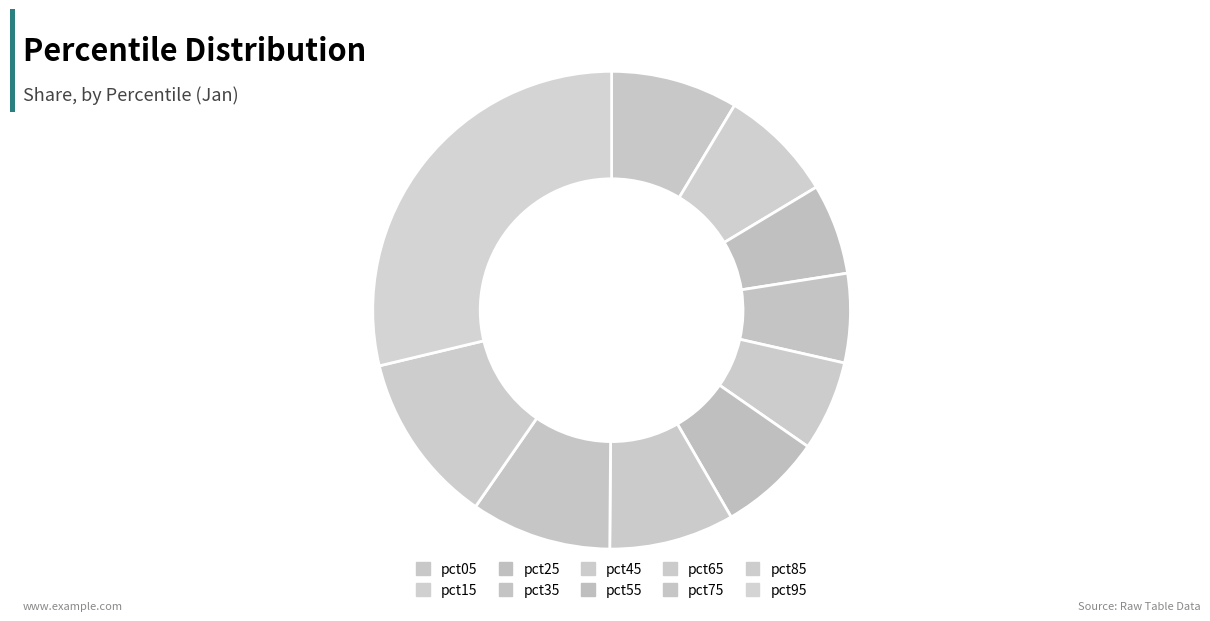

The pct15 slice represents 8% of the pie. True or false?

True